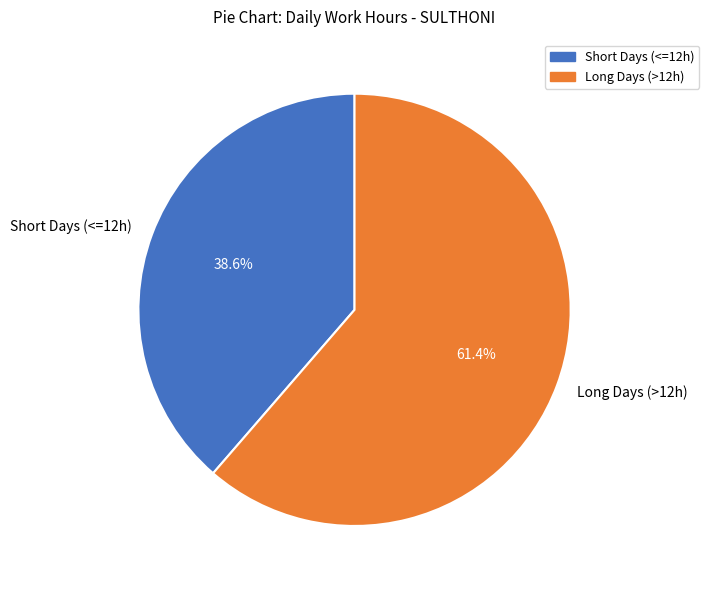

Which has a higher value, Short Days (<=12h) or Long Days (>12h)?

Long Days (>12h)